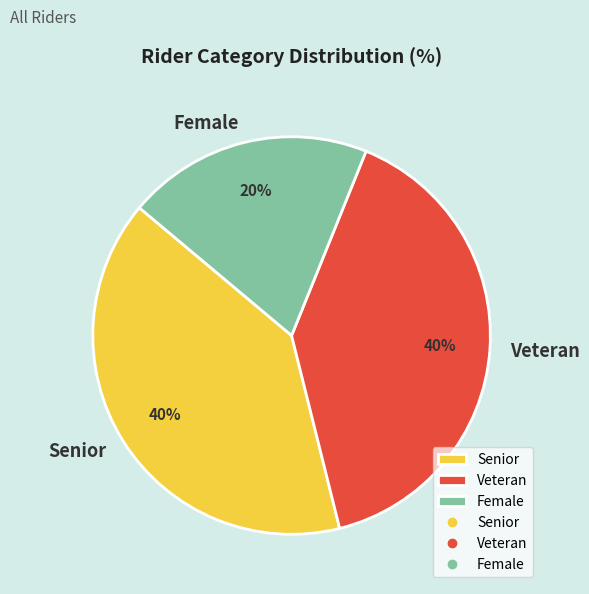

Does Female account for over 50% of the chart?

No